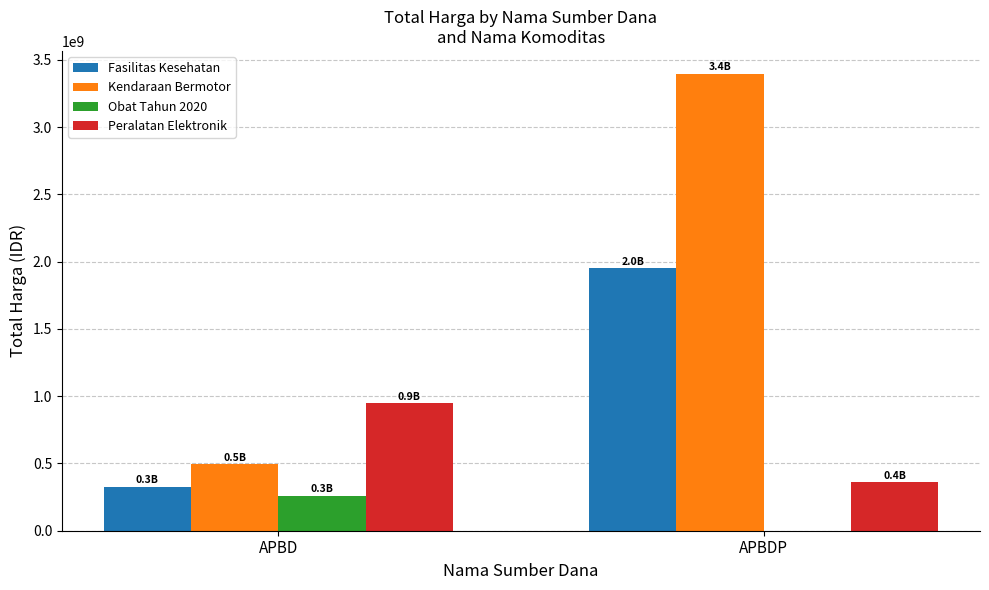

What is the sum of all Peralatan Elektronik values?

1311220800